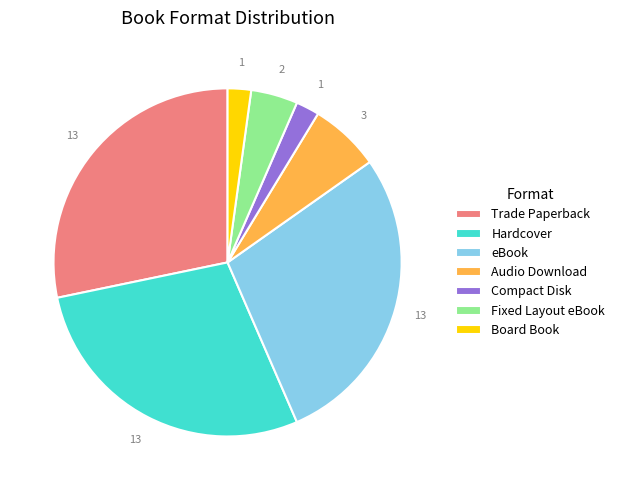

Count the number of slices in the pie.

7